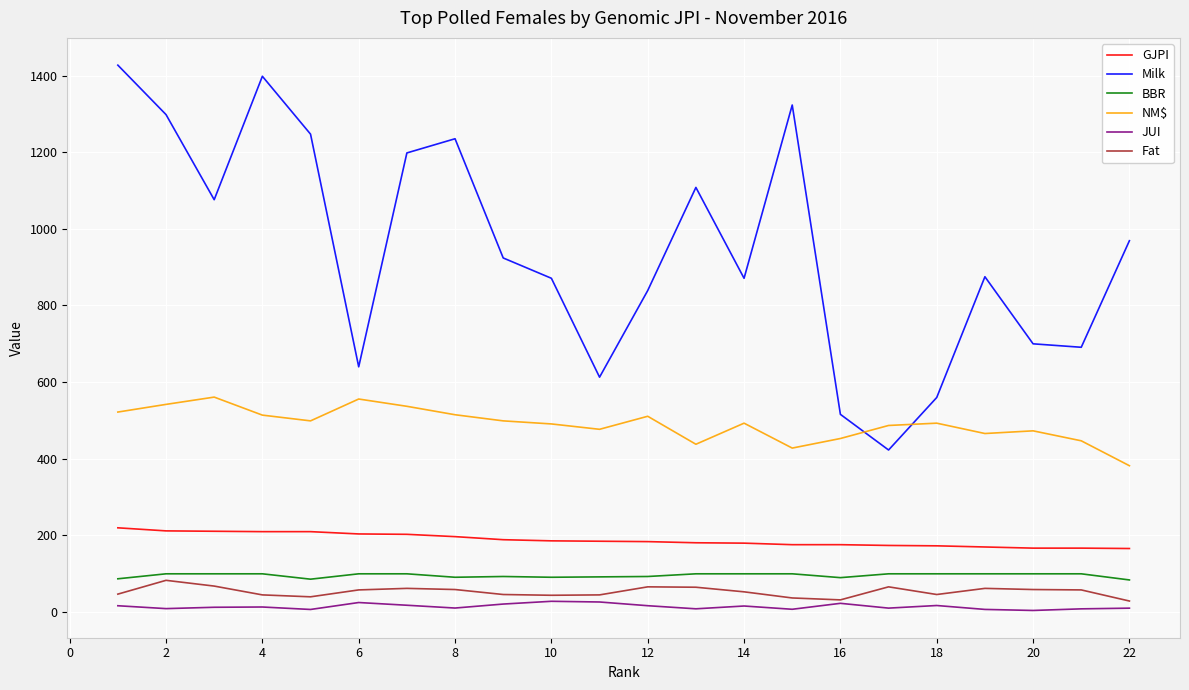

True or false: Milk and GJPI cross at least once.

False